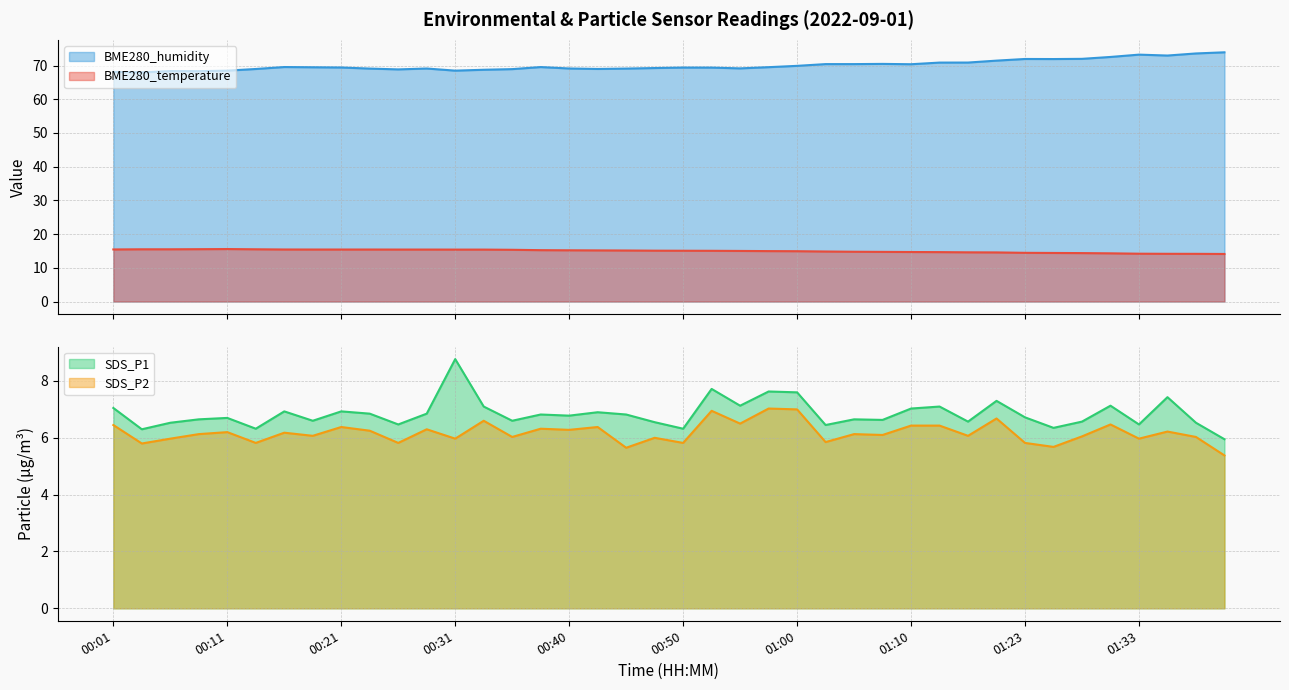

Reading left to right, list all the values displayed in this chart.

BME280_temperature: 15.4	15.5	15.5	15.5	15.6	15.5	15.4	15.4	15.4	15.4	15.4	15.4	15.4	15.4	15.3	15.2	15.2	15.2	15.1	15.1	15.1	15.1	15.0	15.0	14.9	14.8	14.8	14.7	14.7	14.7	14.6	14.6	14.4	14.4	14.4	14.3	14.2	14.2	14.2	14.1
BME280_humidity: 68.1	68.0	68.4	68.3	68.5	69.0	69.6	69.5	69.4	69.1	68.9	69.1	68.5	68.8	69.0	69.6	69.1	69.0	69.1	69.3	69.4	69.4	69.2	69.5	69.9	70.4	70.4	70.5	70.4	70.9	70.9	71.5	72.0	71.9	72.0	72.6	73.2	73.0	73.6	73.9
SDS_P1: 7.0	6.3	6.5	6.7	6.7	6.3	6.9	6.6	6.9	6.8	6.5	6.8	8.8	7.1	6.6	6.8	6.8	6.9	6.8	6.5	6.3	7.7	7.1	7.6	7.6	6.5	6.7	6.6	7.0	7.1	6.6	7.3	6.7	6.3	6.6	7.1	6.5	7.4	6.5	6.0
SDS_P2: 6.5	5.8	6.0	6.1	6.2	5.8	6.2	6.1	6.4	6.2	5.8	6.3	6.0	6.6	6.0	6.3	6.3	6.4	5.7	6.0	5.8	7.0	6.5	7.0	7.0	5.8	6.1	6.1	6.4	6.4	6.1	6.7	5.8	5.7	6.0	6.5	6.0	6.2	6.0	5.4